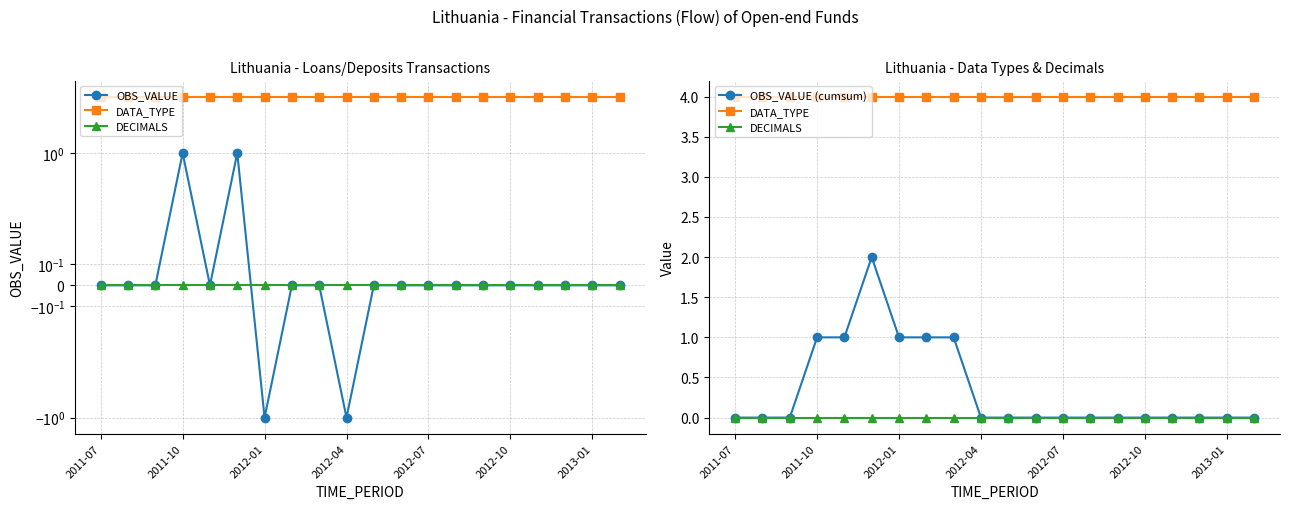

Where is DATA_TYPE nearest to the value 4?

2011-07